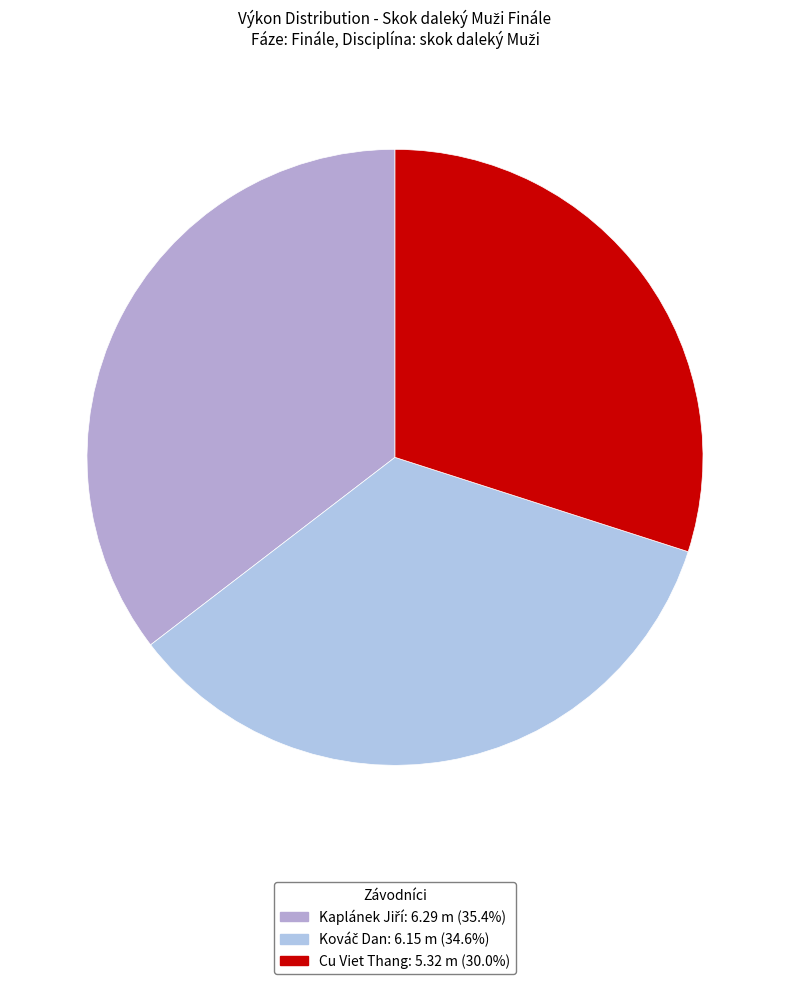

Is Cu Viet Thang the majority of the pie?

No